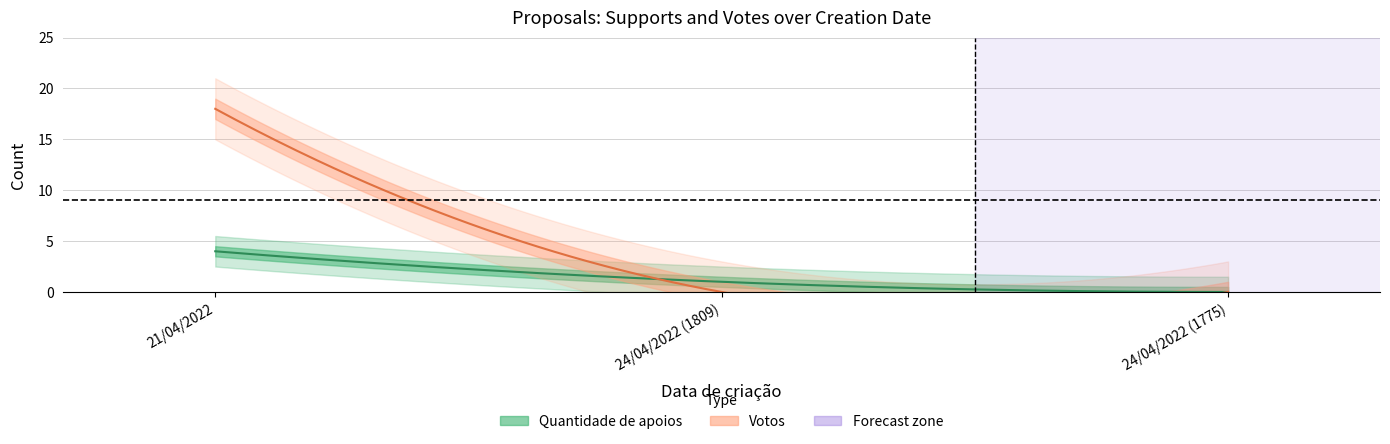

Is the value of Quantidade de apoios at 21/04/2022 greater than the value of Votos at 21/04/2022?

No